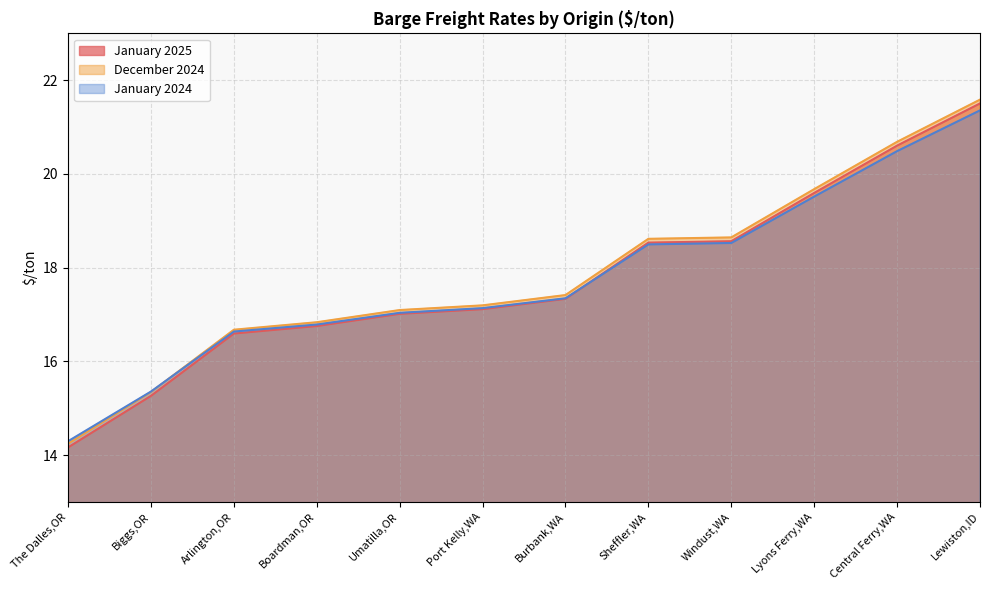

At which category is the sum across all series the highest?

Lewiston,ID